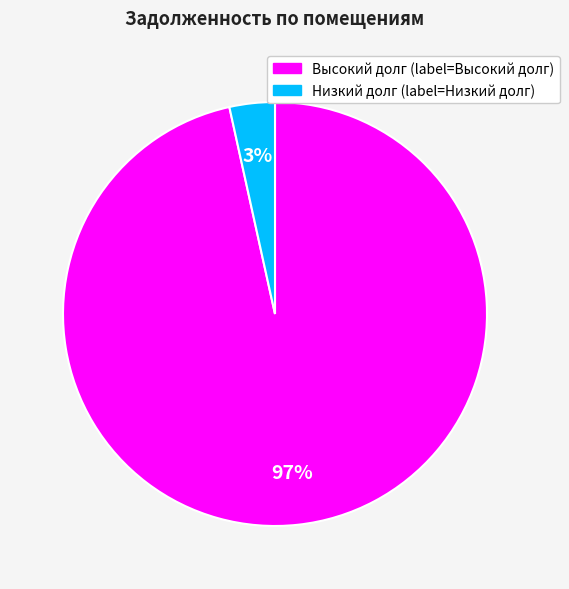

Is there a majority slice in this chart?

Yes